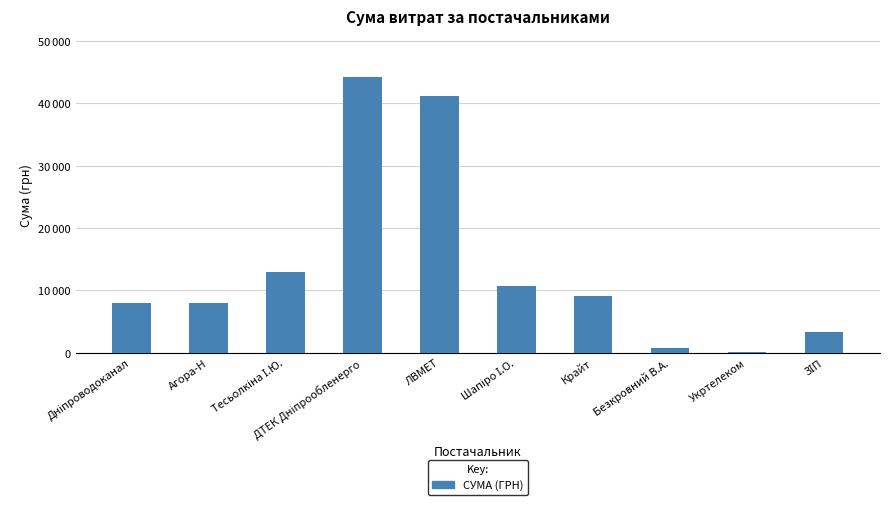

At which category does the chart reach its peak across all series?

ДТЕК Дніпрообленерго